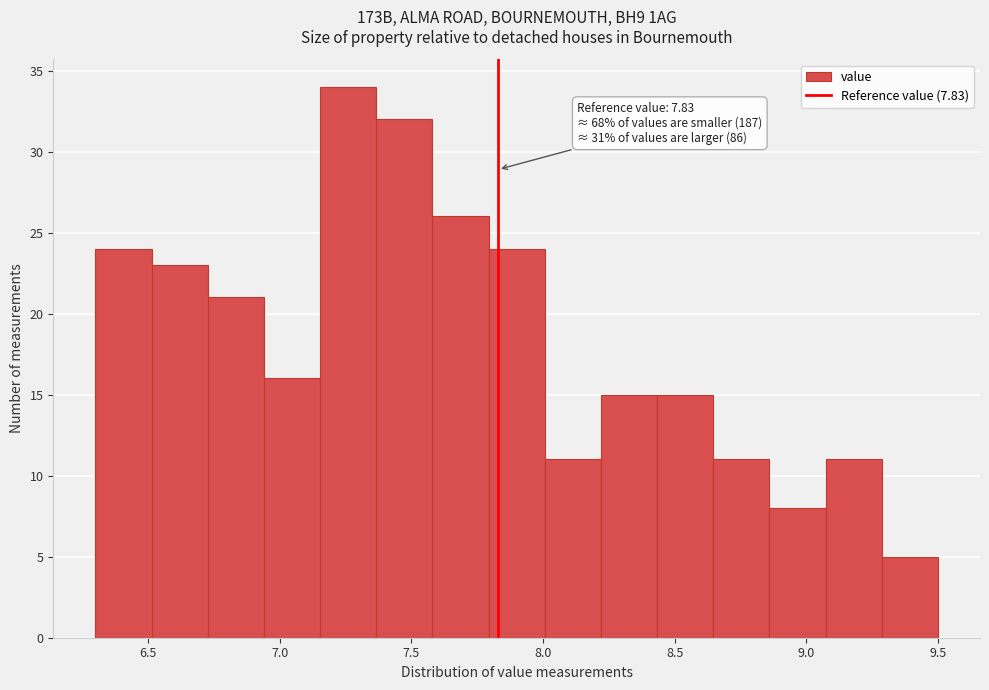

Which range on the x-axis has the tallest bar?

7.15 to 7.35